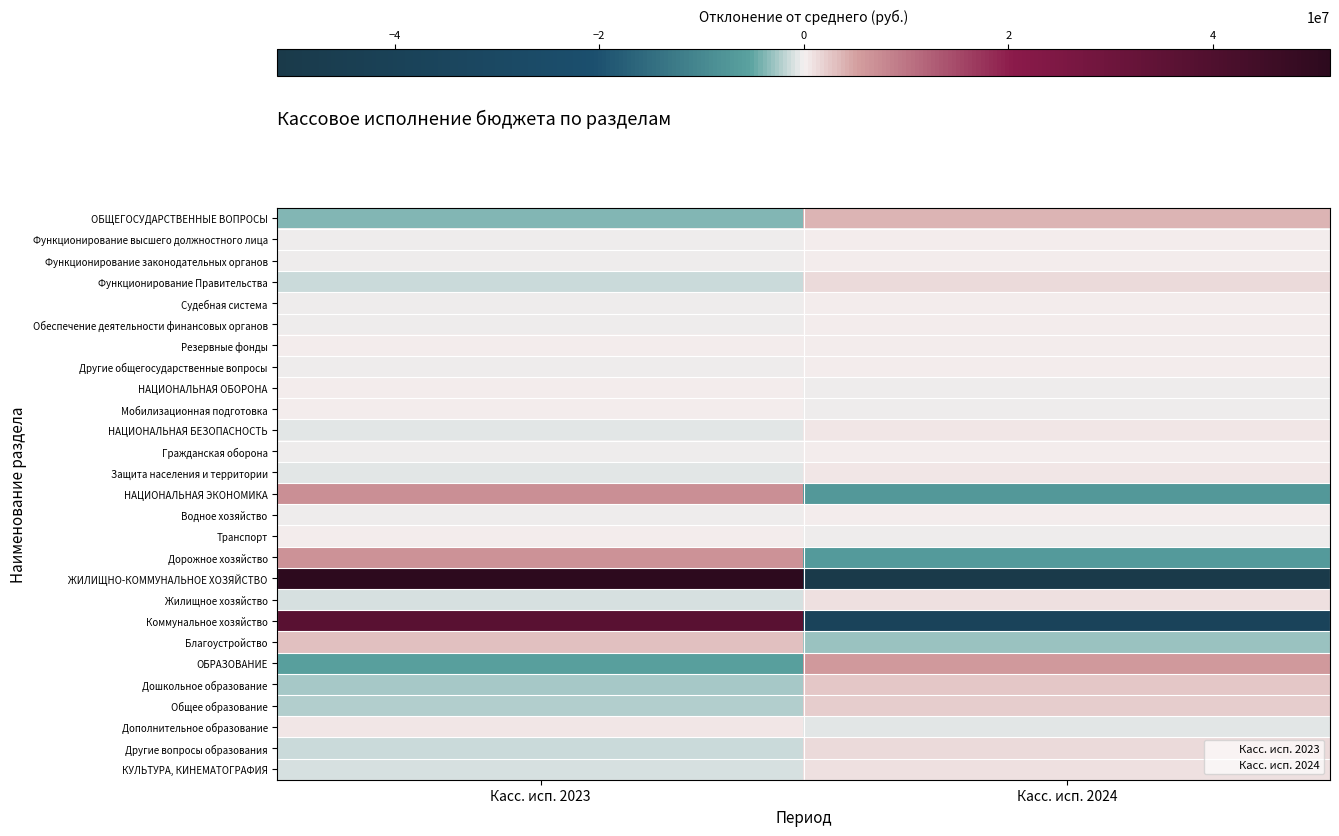

How many categories are shown in the chart?

2